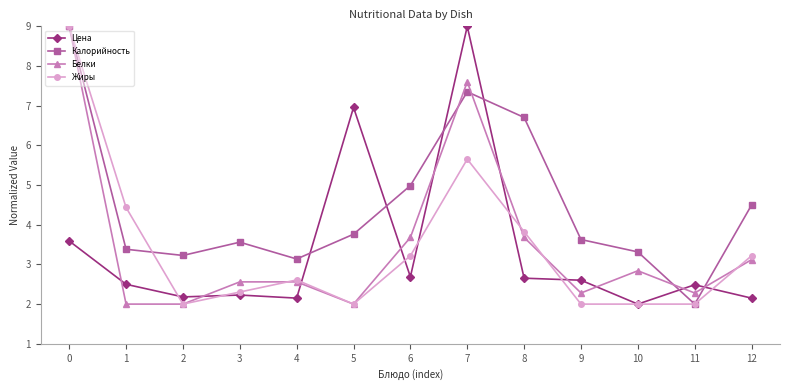

True or false: Жиры has a value of 2.0 at 2.

True